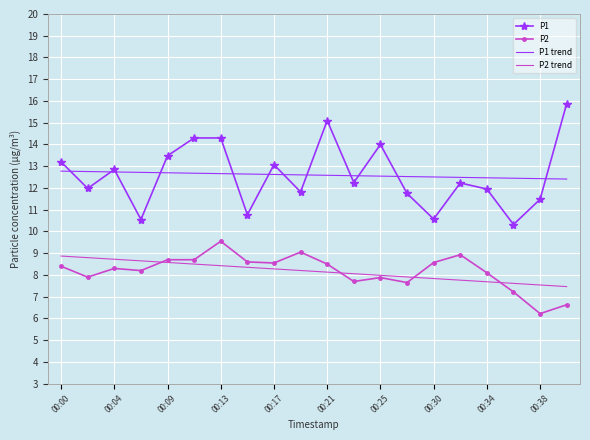

True or false: P1 trend and P2 intersect in this chart.

False